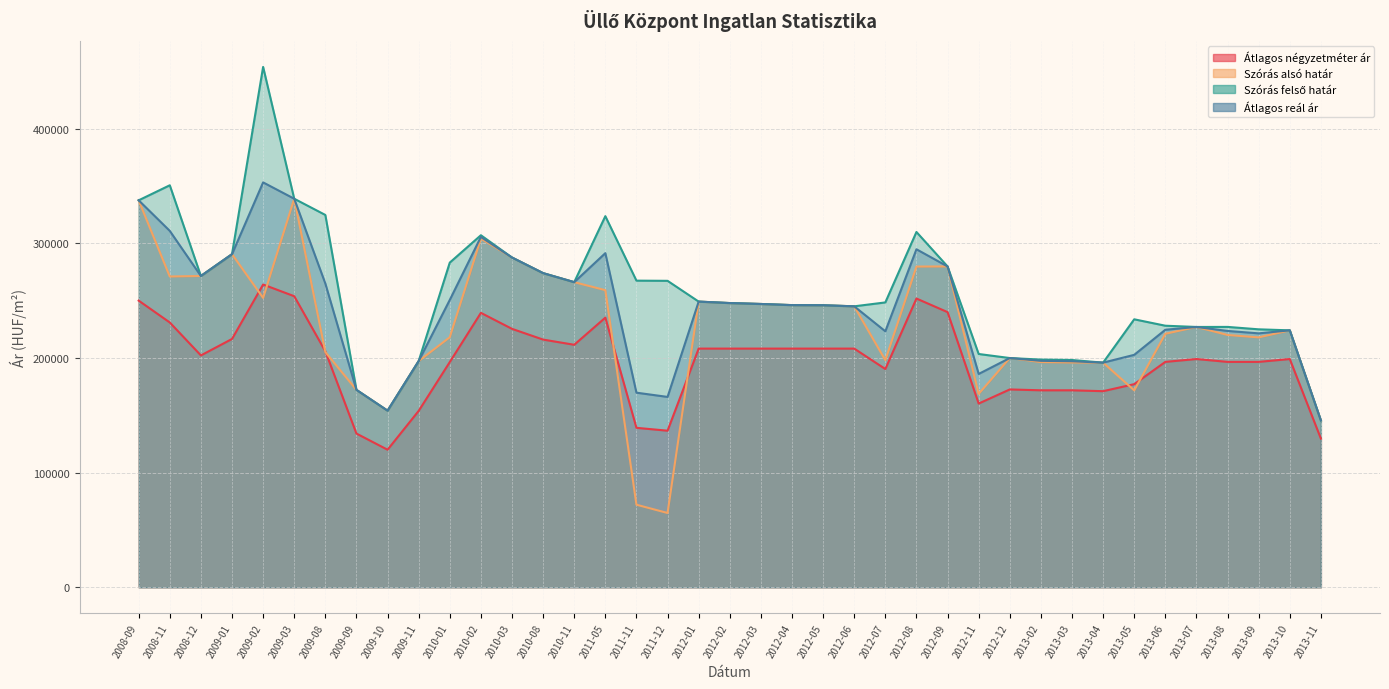

At which category does Átlagos négyzetméter ár reach its first local valley?

2008-12